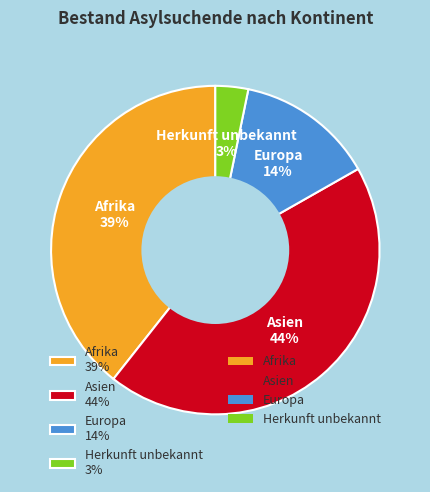

True or false: Europa accounts for 14% of the total.

True